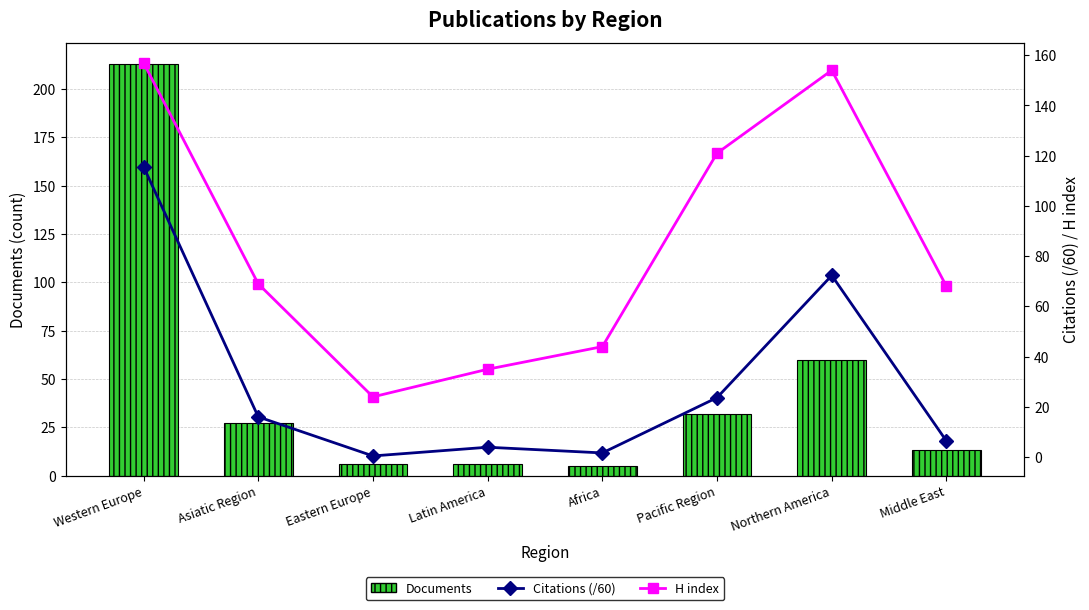

How many values in the Citations (/60) series exceed 16?

4